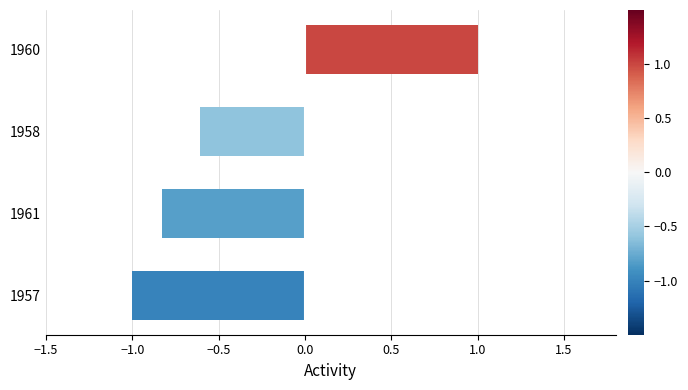

How many series are shown in this chart?

1